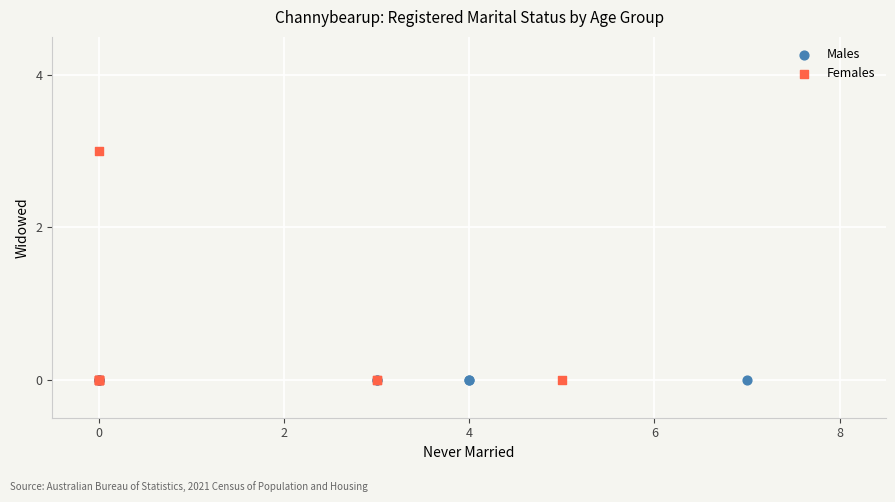

Which series contains the highest Y value?

Females